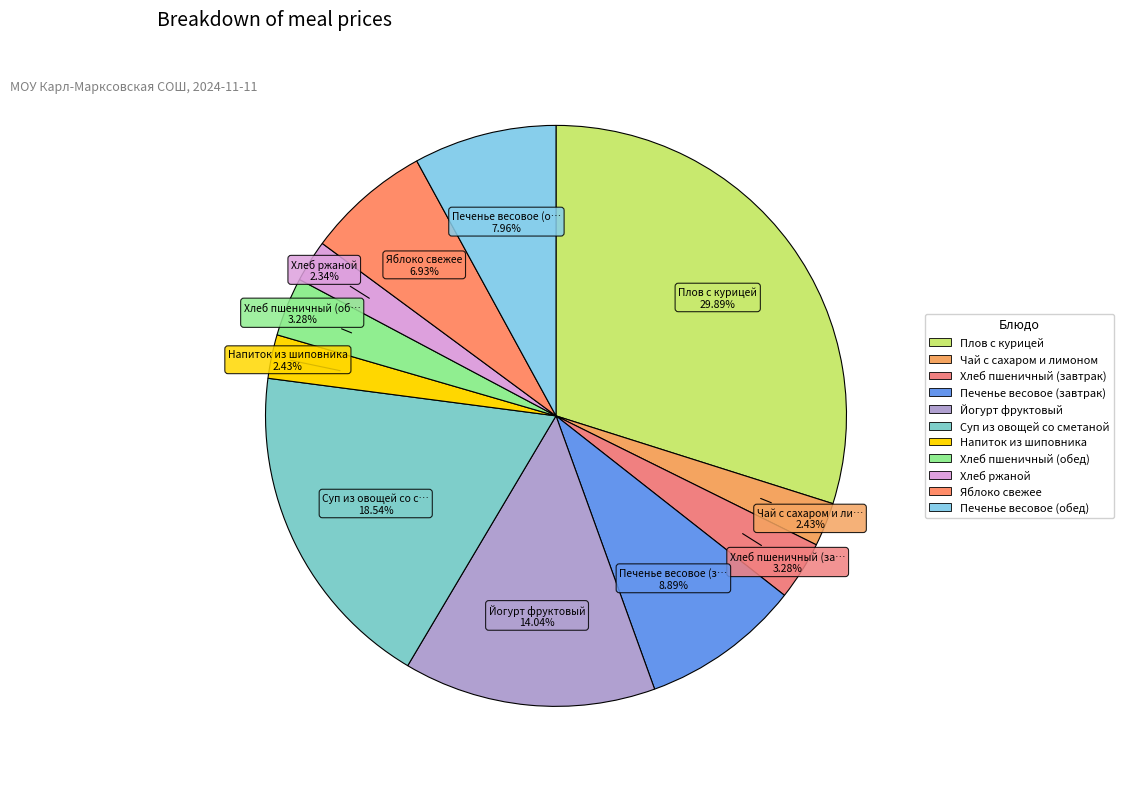

To the nearest percent, what is the combined percentage of Суп из овощей со сметаной and Йогурт фруктовый?

33%